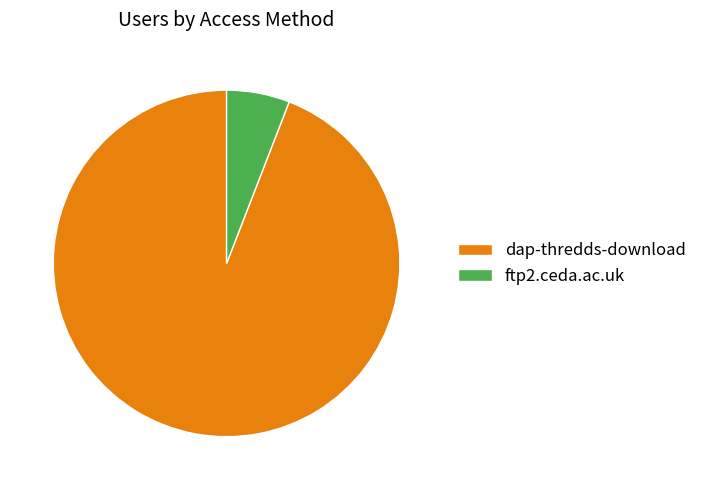

What is the smallest slice in the pie chart?

ftp2.ceda.ac.uk